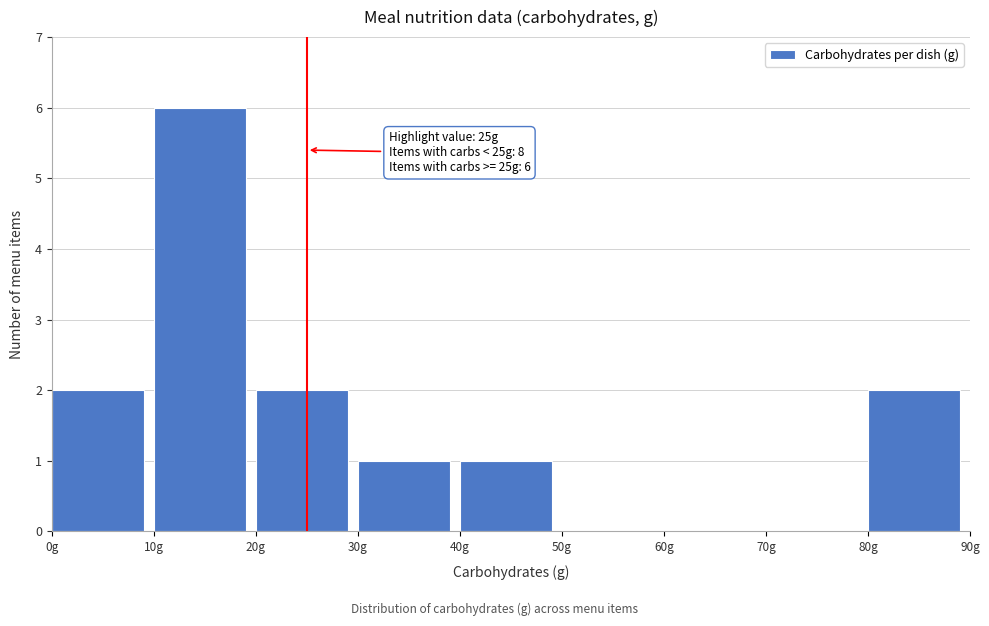

Over which range of the x-axis is the bar tallest?

10 to 20